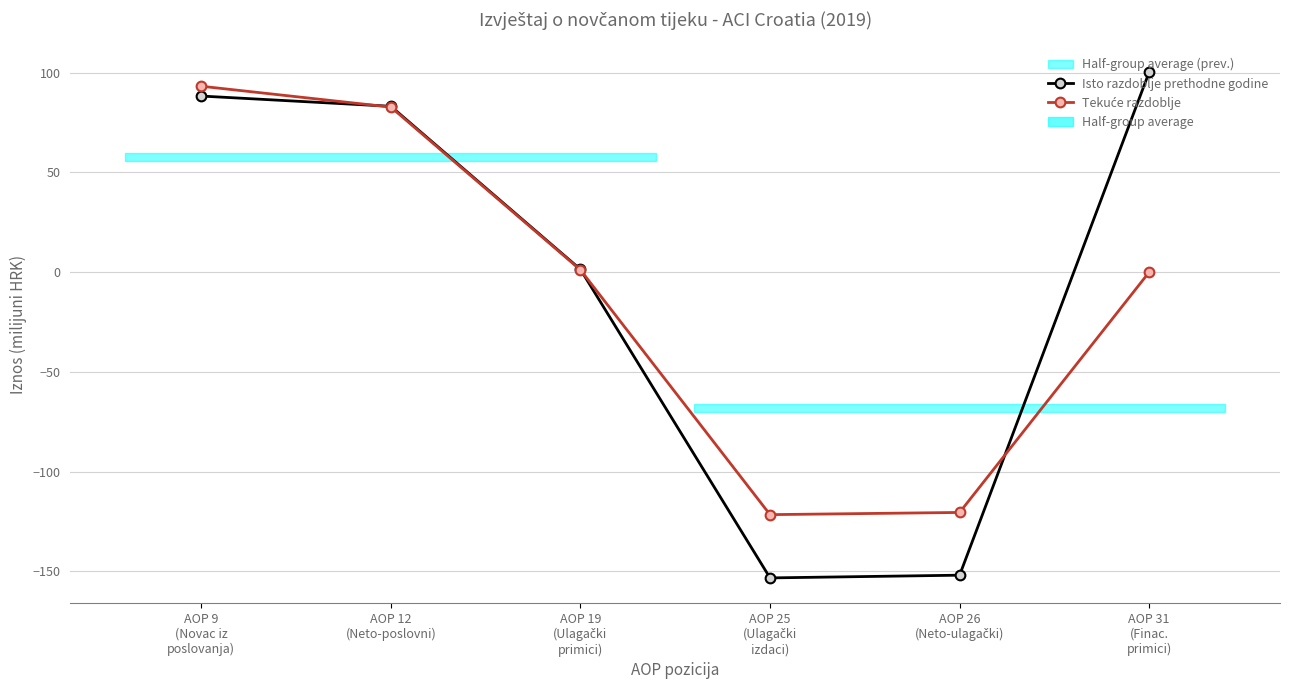

What is the approximate value of Isto razdoblje prethodne godine at AOP 31
(Finac.
primici)?

100.3